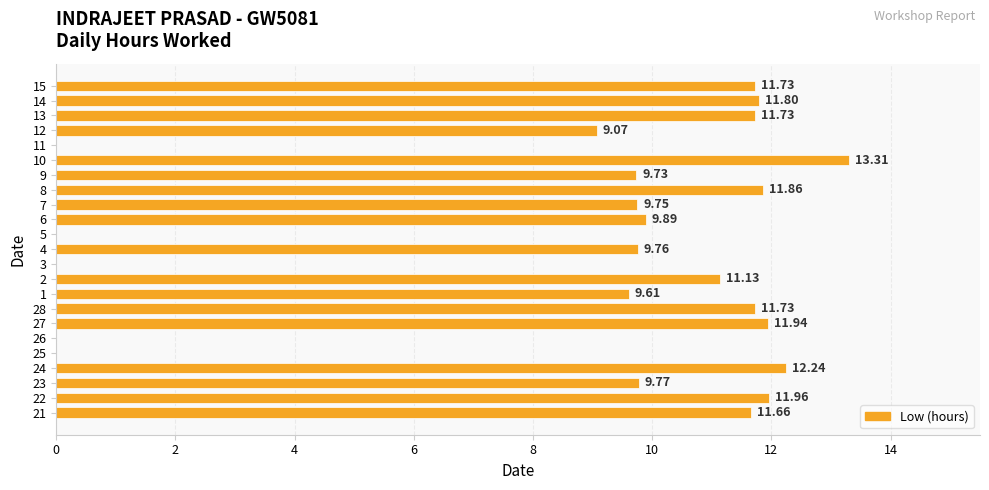

What is the change in value from 21 to 22?

+0.3